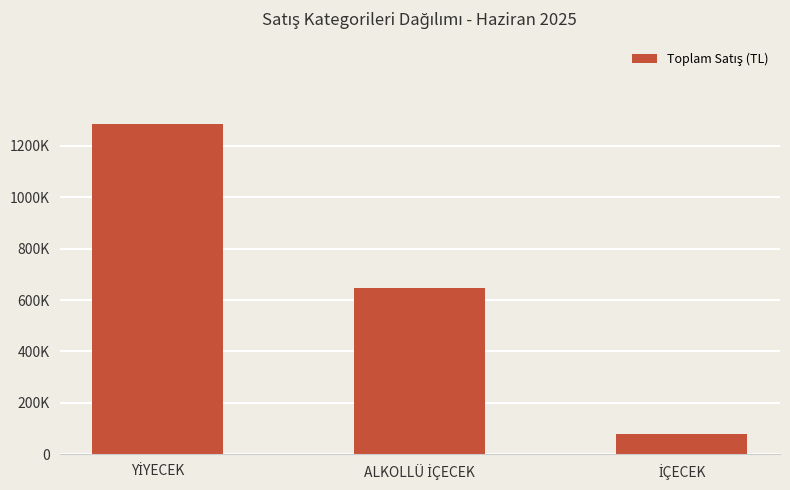

What is the average value?

670207.7